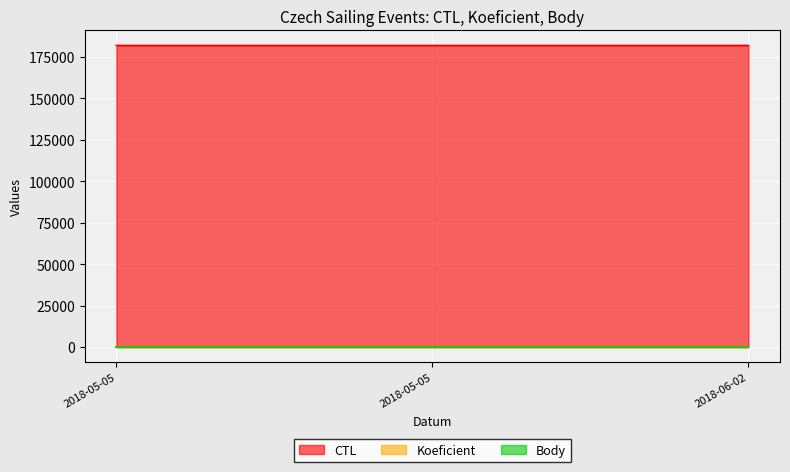

What is the spread (max minus min) of values at 2018-06-02?

181796